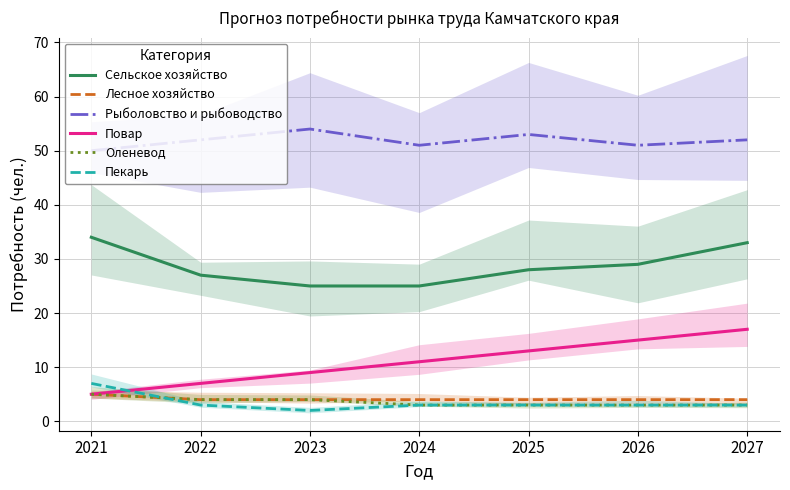

Where is Пекарь nearest to the value 4?

2022